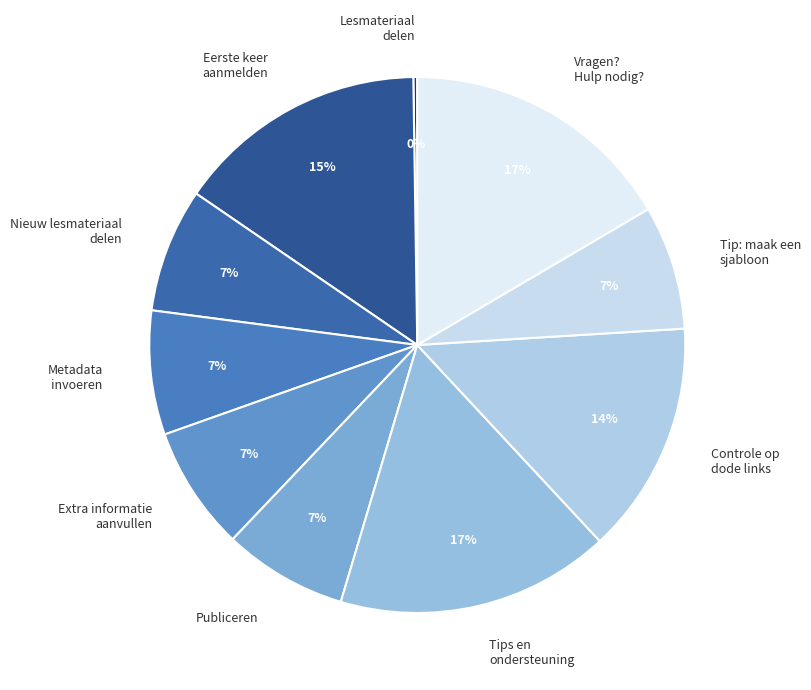

To the nearest percent, what portion does Tip: maak een sjabloon represent?

7%